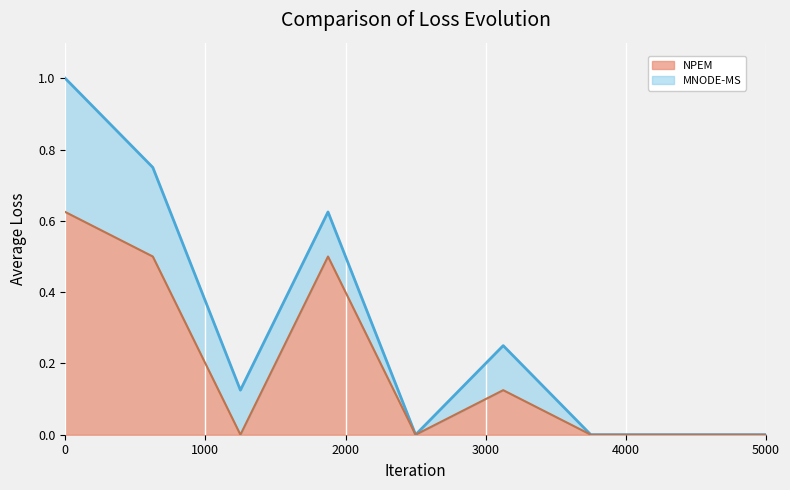

How many values in Total règlements (radiations incl.) In are above zero?

5